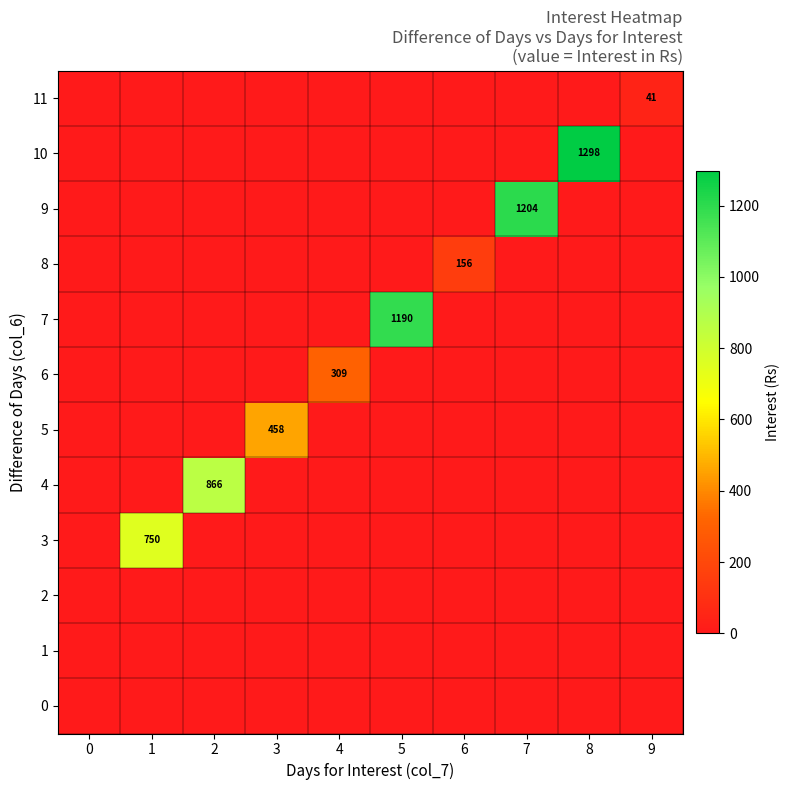

The 6 series shows 205 at 4. True or false?

False